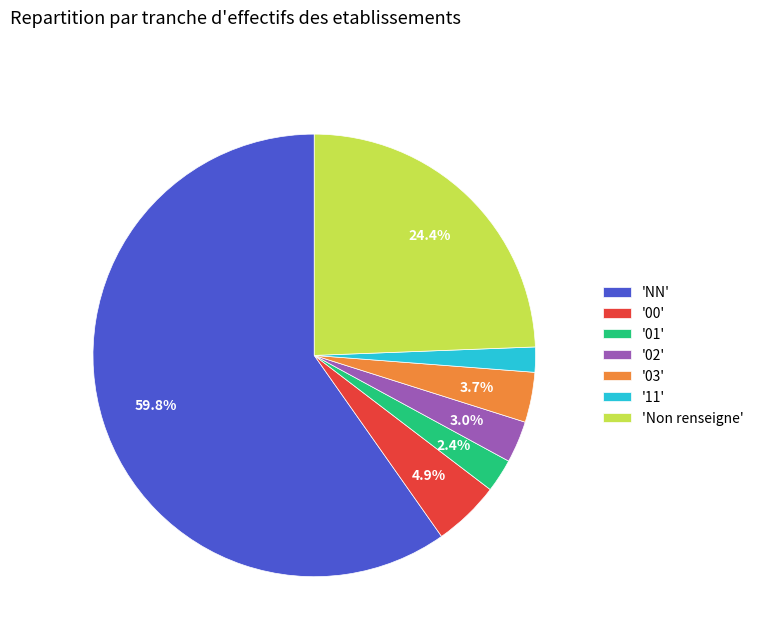

How much of the chart is everything except '01'?

97.6%